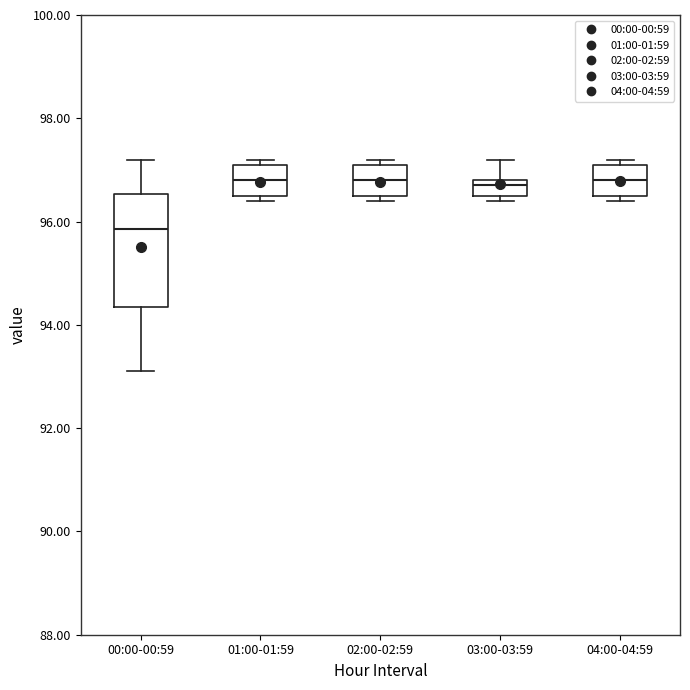

Which box is the tallest, from its lower edge to its upper edge?

00:00-00:59